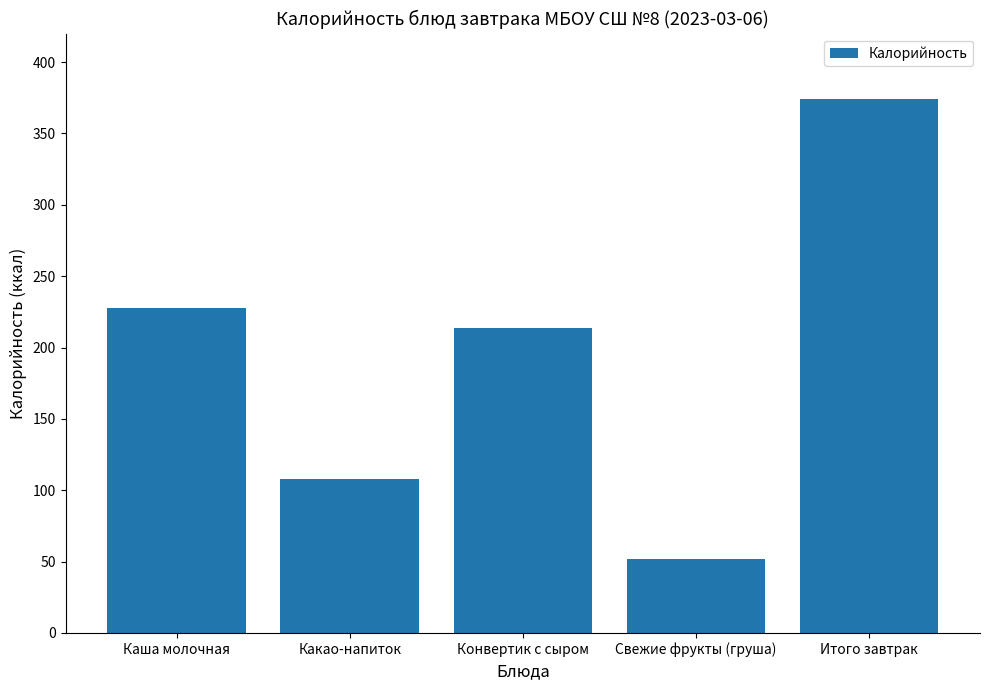

The chart shows a value of 228 at Каша молочная. True or false?

True